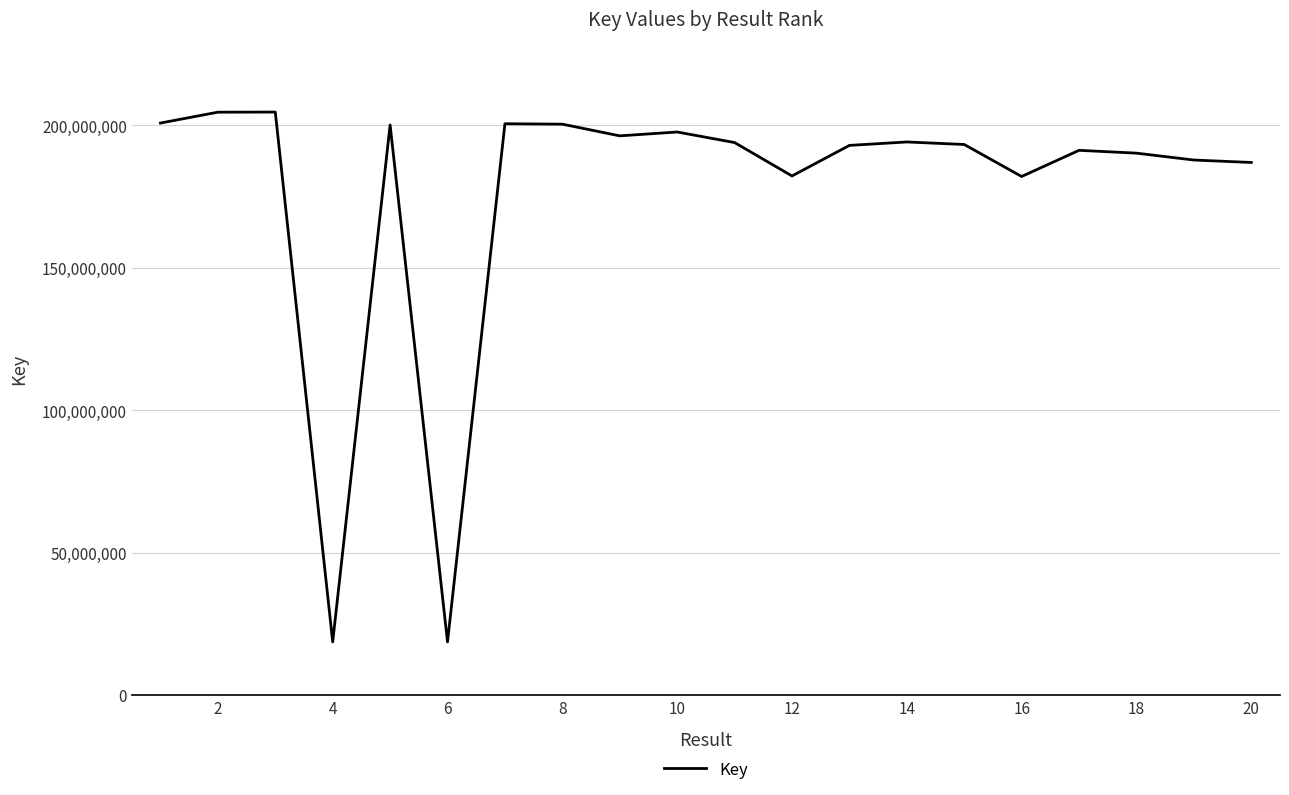

What is the difference between the maximum and minimum values?

185951447